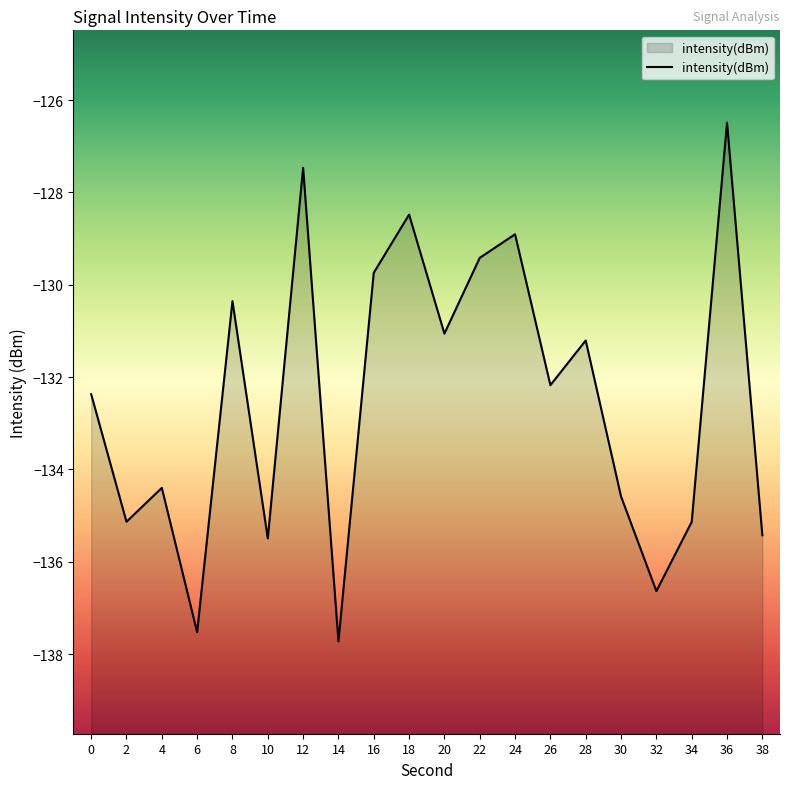

At which category does the chart reach its peak across all series?

36